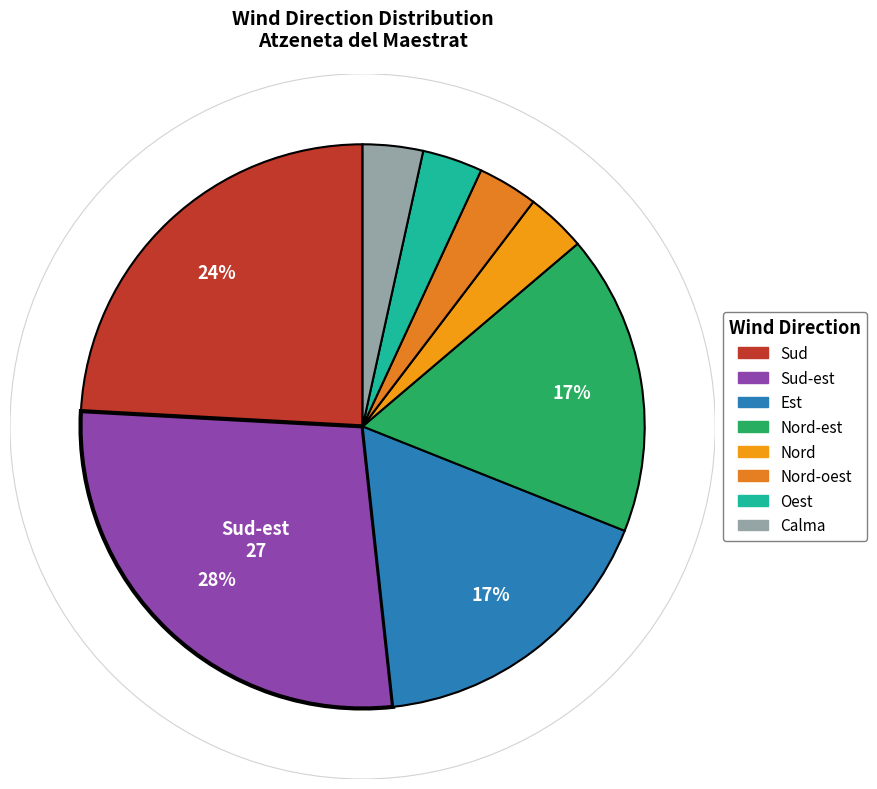

Which has a higher value, Nord-est or Sud-est?

Sud-est